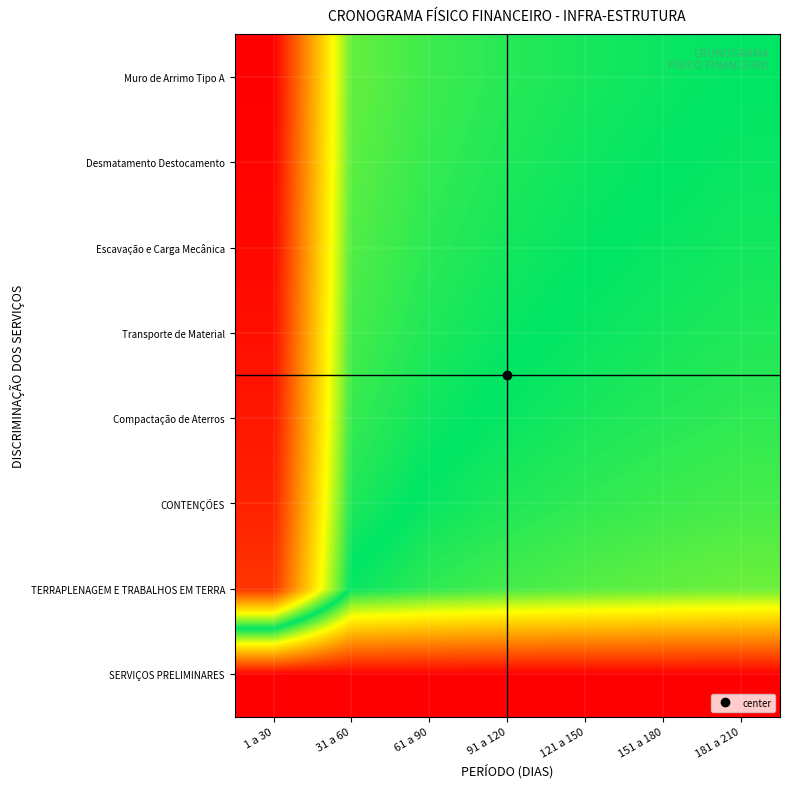

Which category has the lowest value across all series?

1 a 30